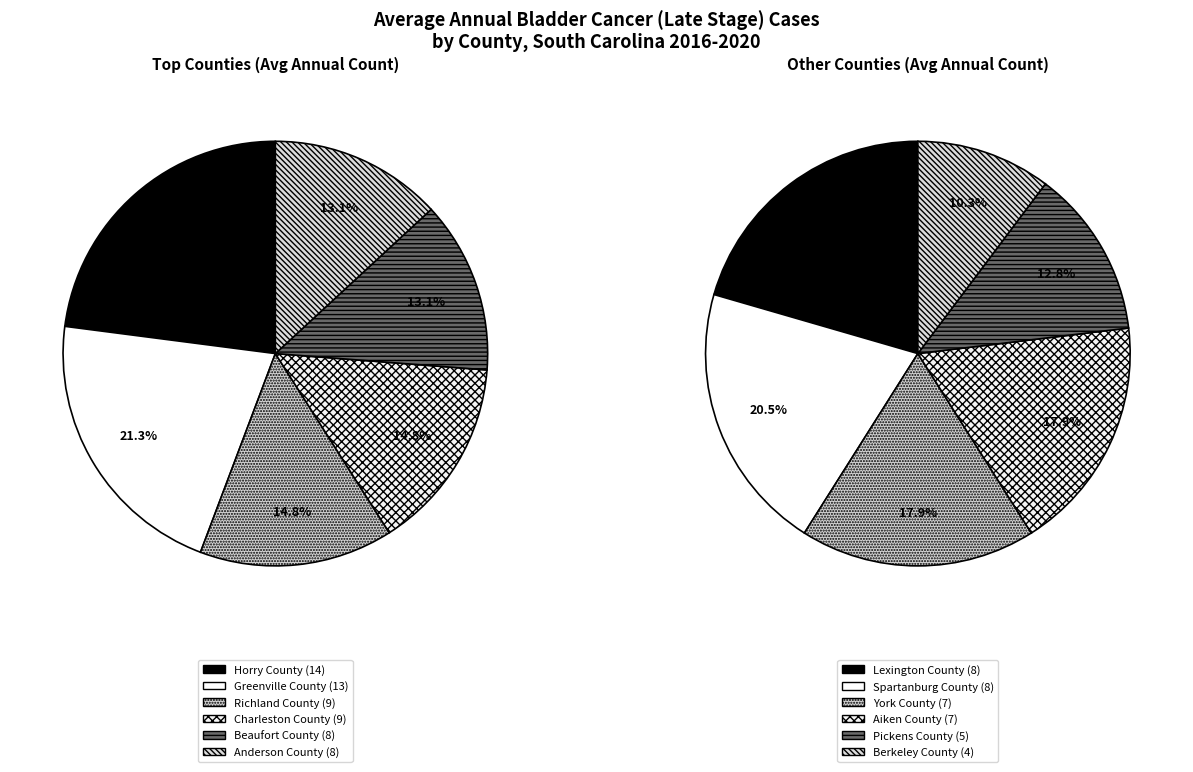

Do York County and Beaufort County together represent more than half of the pie?

No